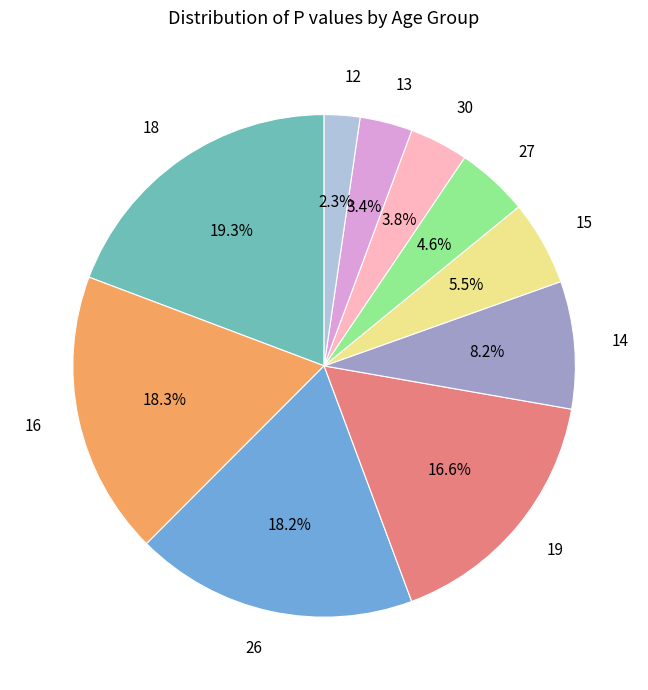

What percentage is the 14 slice, to the nearest percent?

8%